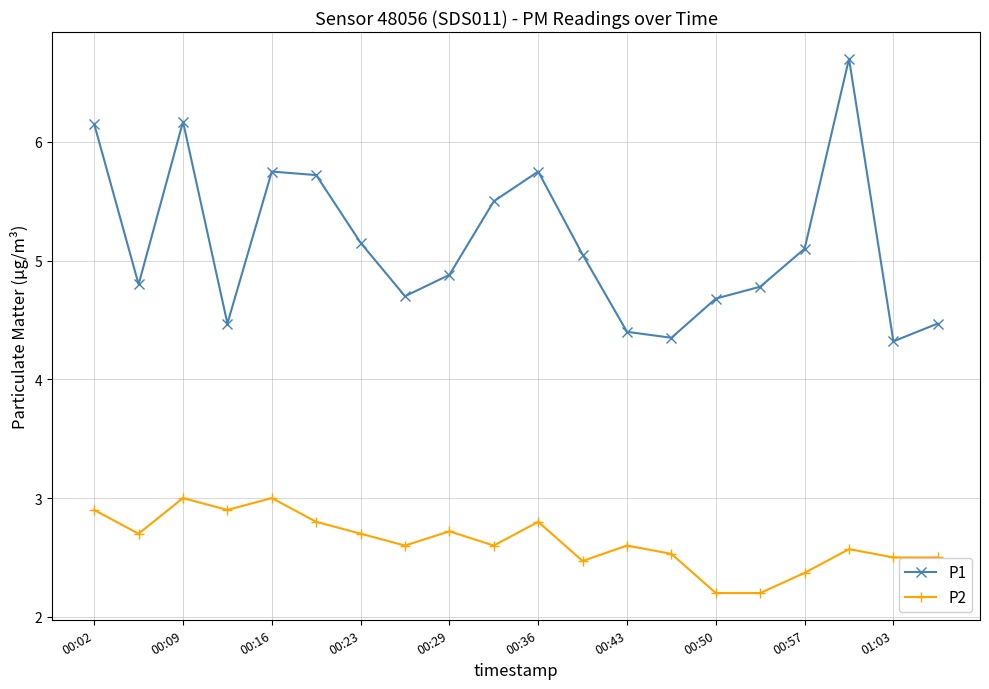

What is the maximum value shown in the chart?

6.7